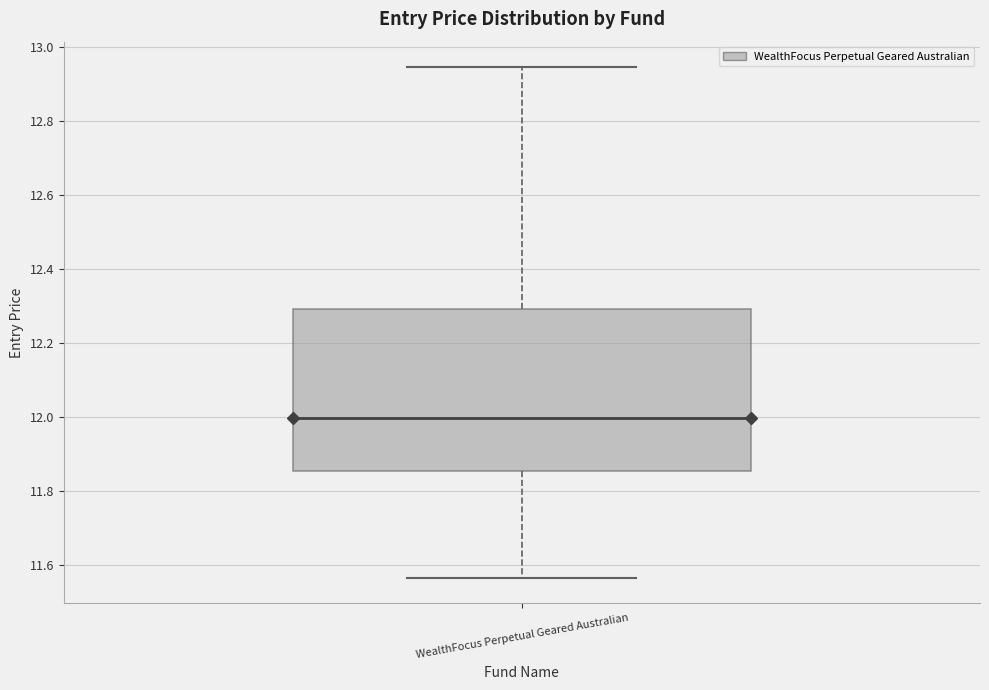

Transcribe this box plot: give where the median line is, the range the box spans, and where the two whiskers end, as read against the y-axis. The values are not printed on the chart, so give them approximately, as read against the axis.

median 12.00, box 11.86 to 12.30, whiskers 11.56 to 12.94